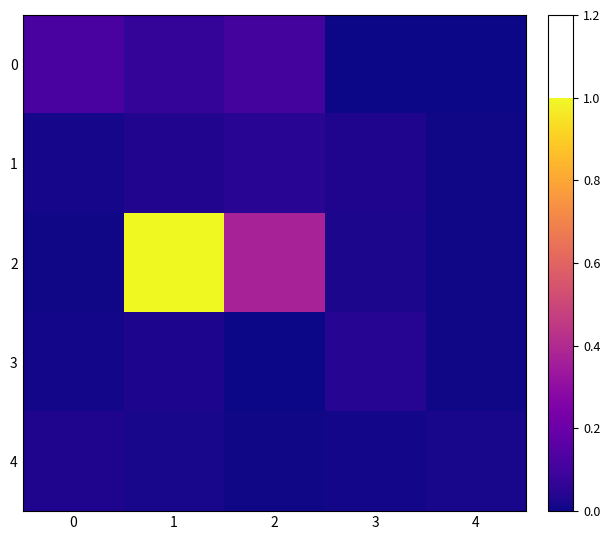

Which has a higher value, 2 or 3?

2